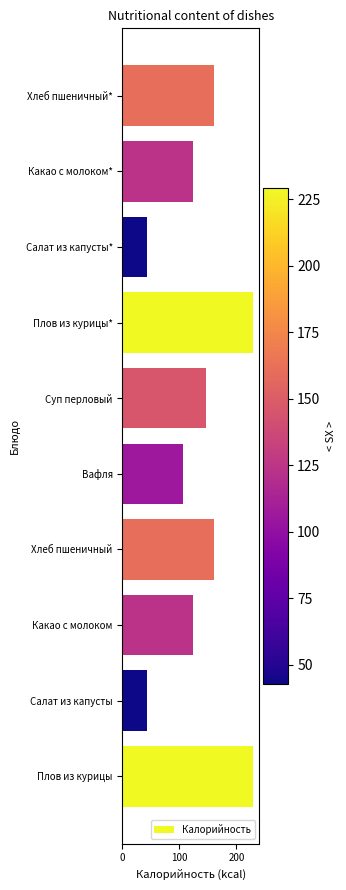

Reading top to bottom, transcribe all the data shown in this chart.

160.0	123.0	43.0	229.0	146.0	106.2	160.0	123.0	43.0	229.0